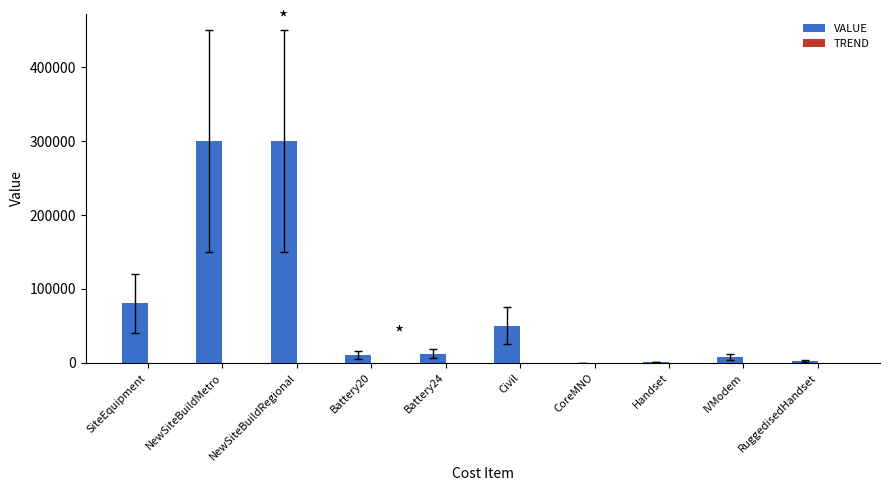

Count the number of data series in this chart.

1